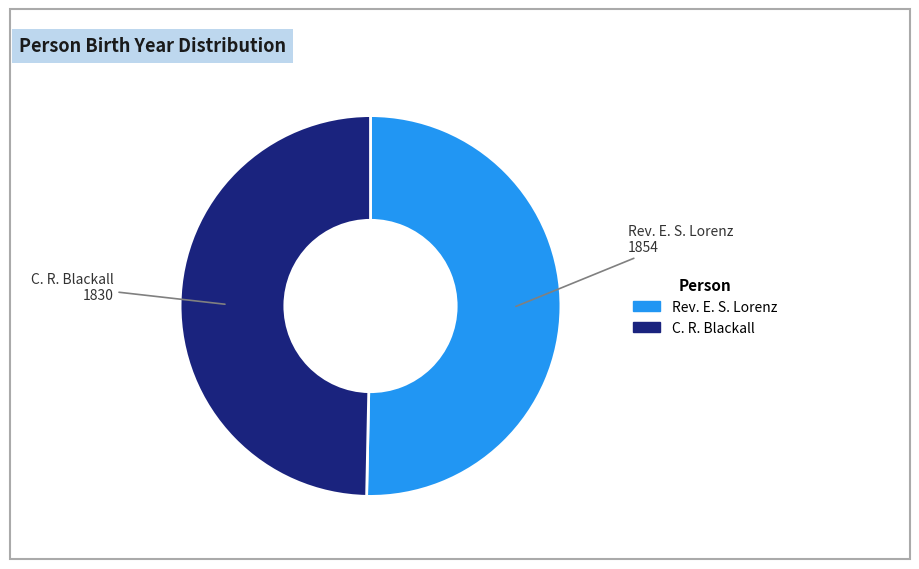

Rank the categories by value from highest to lowest.

Rev. E. S. Lorenz, C. R. Blackall